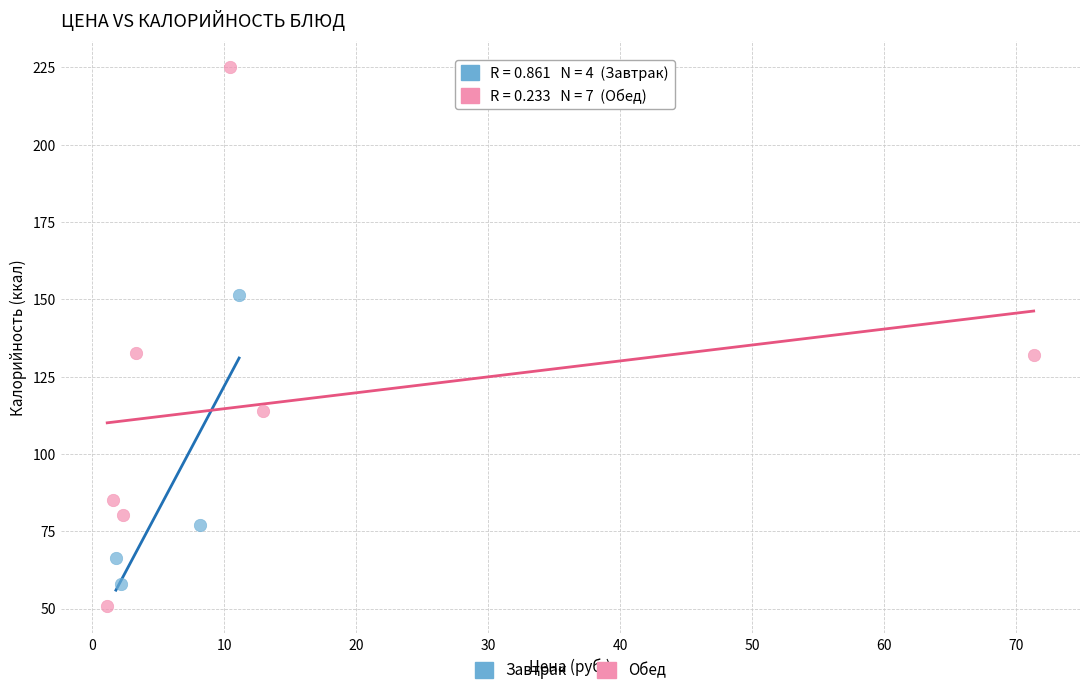

Which series has the widest spread of Y values?

Обед